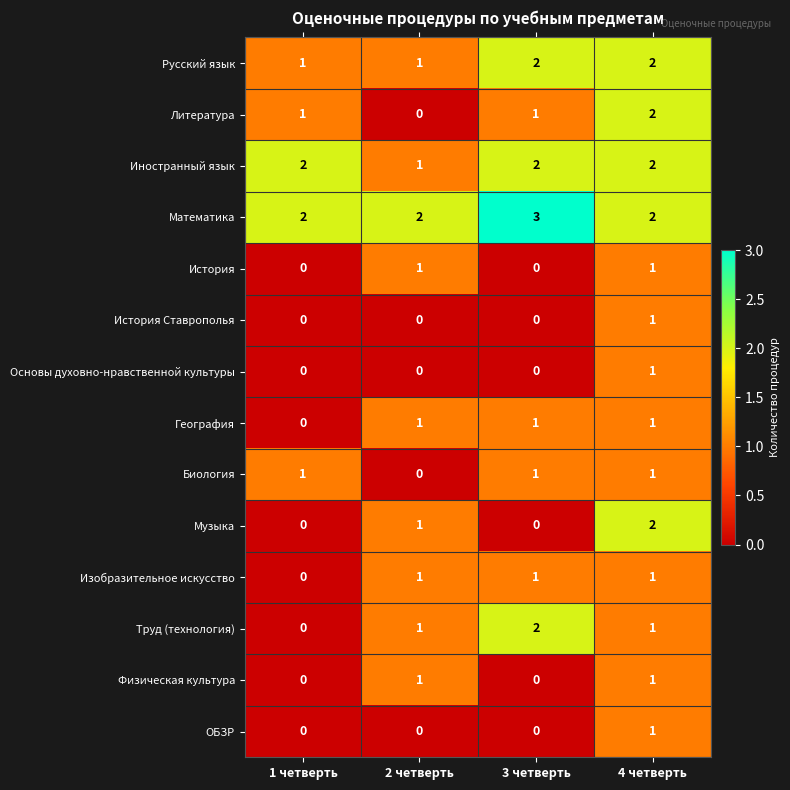

True or false: Изобразительное искусство has a value of 0 at 4 четверть.

False